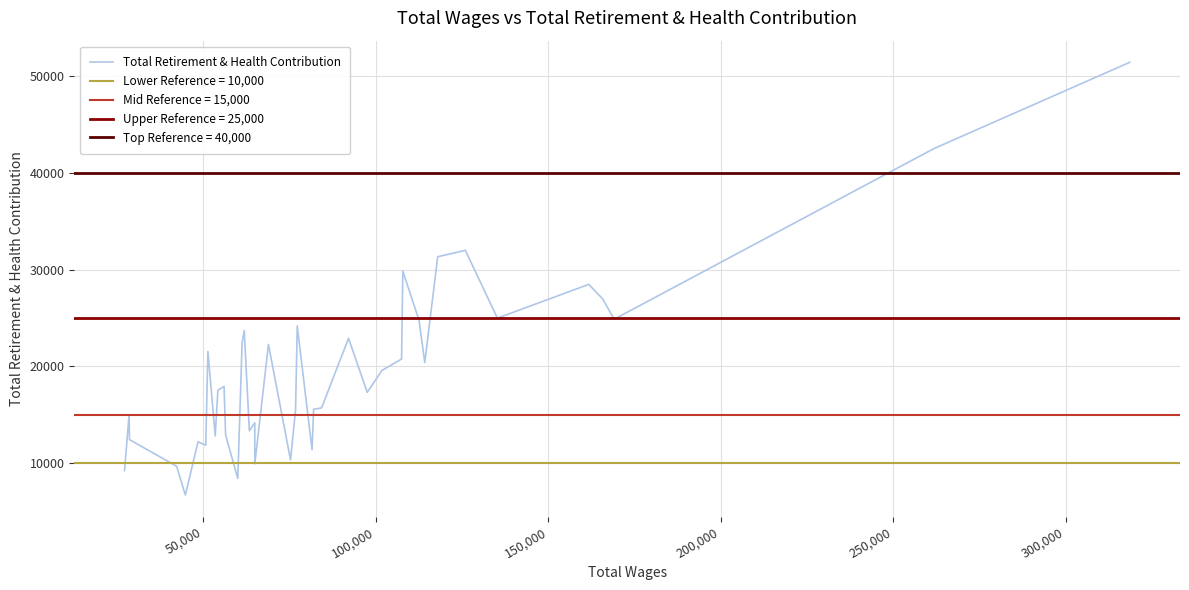

What is the highest value of the Total Retirement & Health Contribution series?

51411